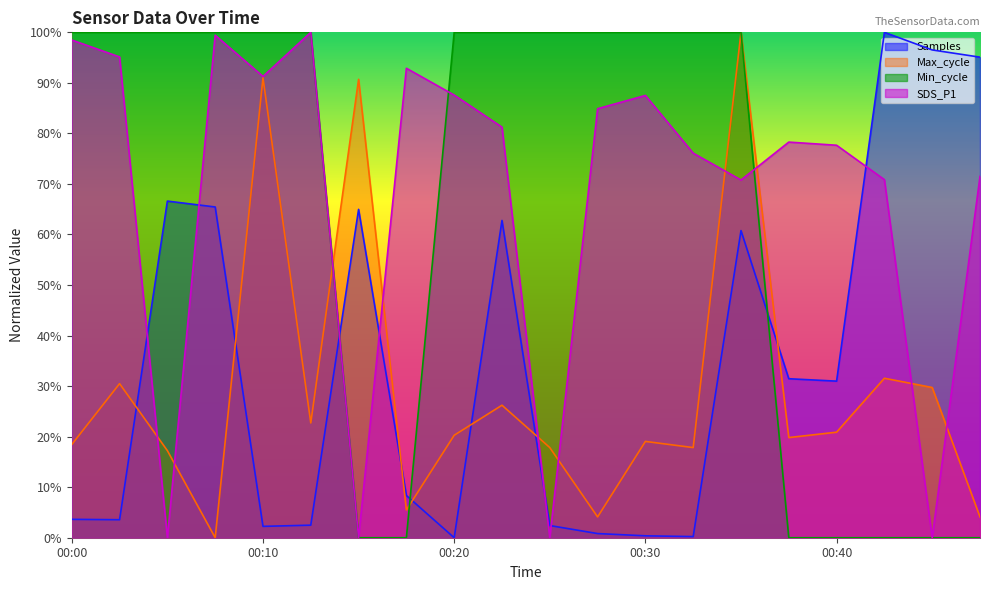

Reading left to right, what are all the values shown in this chart?

Samples: 3.6	3.6	66.6	65.4	2.2	2.5	65.0	8.4	0.0	62.8	2.4	0.8	0.4	0.2	60.8	31.5	31.0	100.0	96.5	95.1
Max_cycle: 18.4	30.5	17.2	0.0	91.0	22.7	90.7	5.5	20.3	26.2	17.8	4.1	19.1	17.8	100.0	19.8	20.9	31.6	29.7	4.1
Min_cycle: 100.0	100.0	100.0	100.0	100.0	100.0	0.0	0.0	100.0	100.0	100.0	100.0	100.0	100.0	100.0	0.0	0.0	0.0	0.0	0.0
SDS_P1: 98.5	95.1	0.0	99.4	91.3	100.0	0.0	92.9	87.6	81.2	0.0	84.9	87.5	76.1	70.8	78.3	77.7	70.9	0.0	71.5